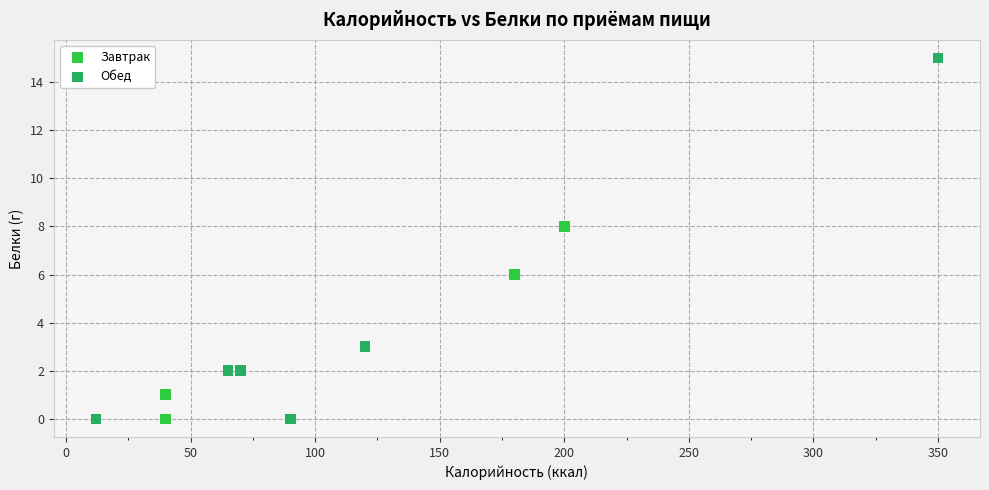

Which series has the widest spread of Y values?

Обед